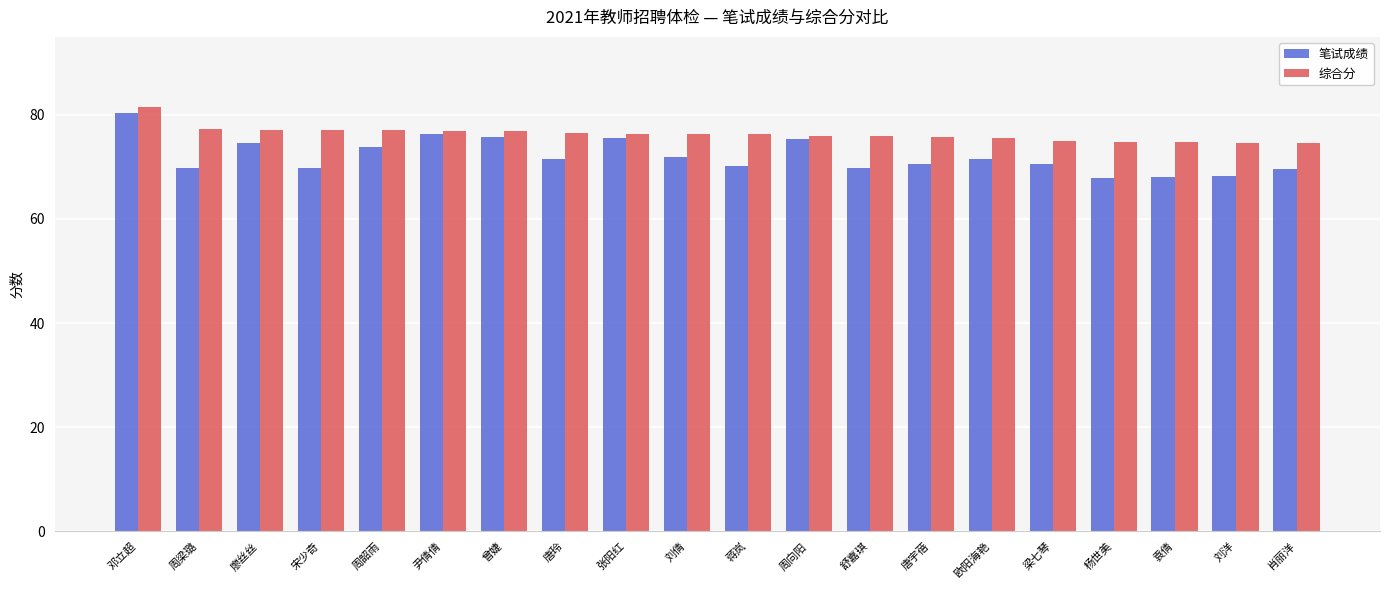

Which label corresponds to the largest value in the chart?

邓立超